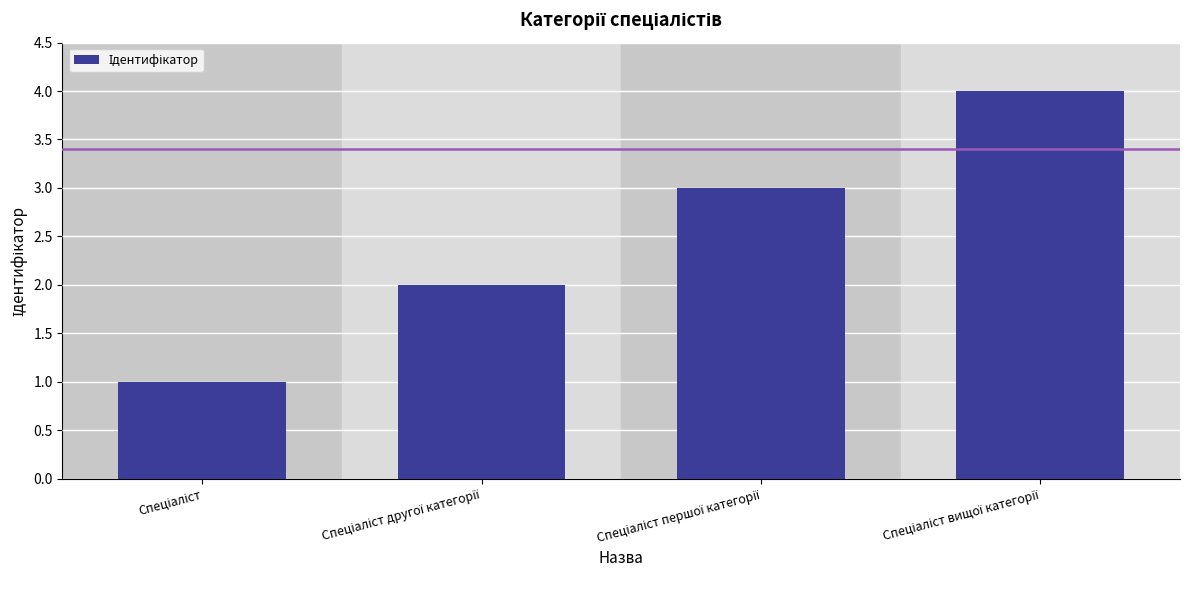

Are the bars grouped side by side (vs. stacked)?

No